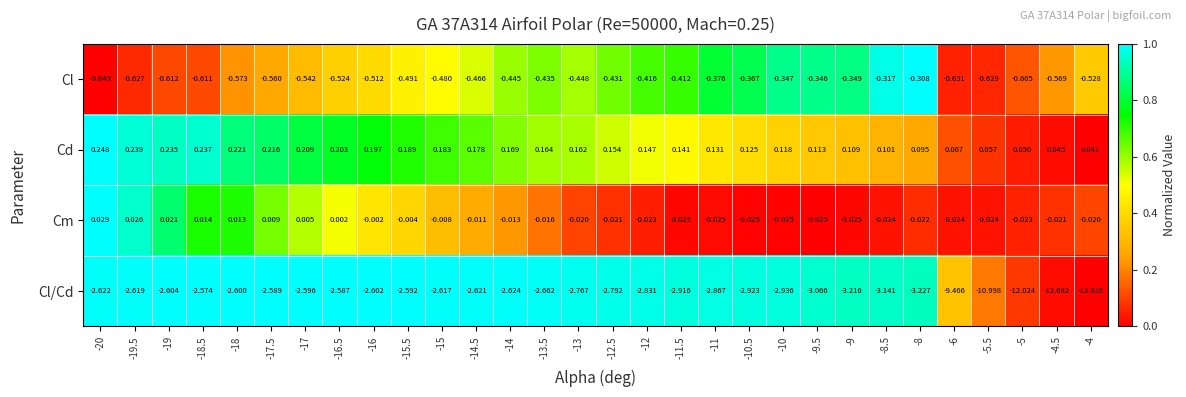

Which series has the largest total across all categories?

Cd